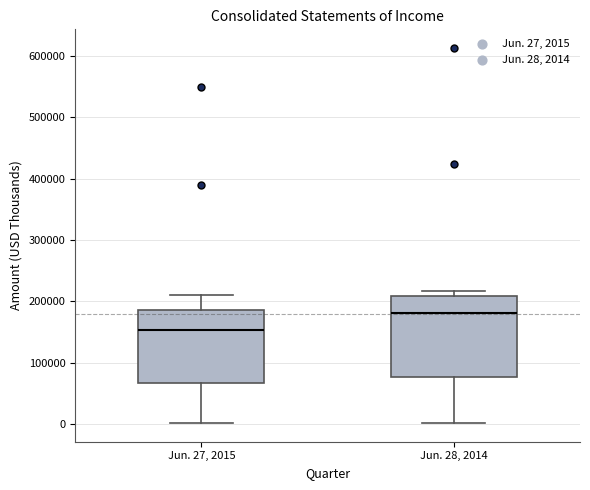

Which box has the highest median line?

Jun. 28, 2014